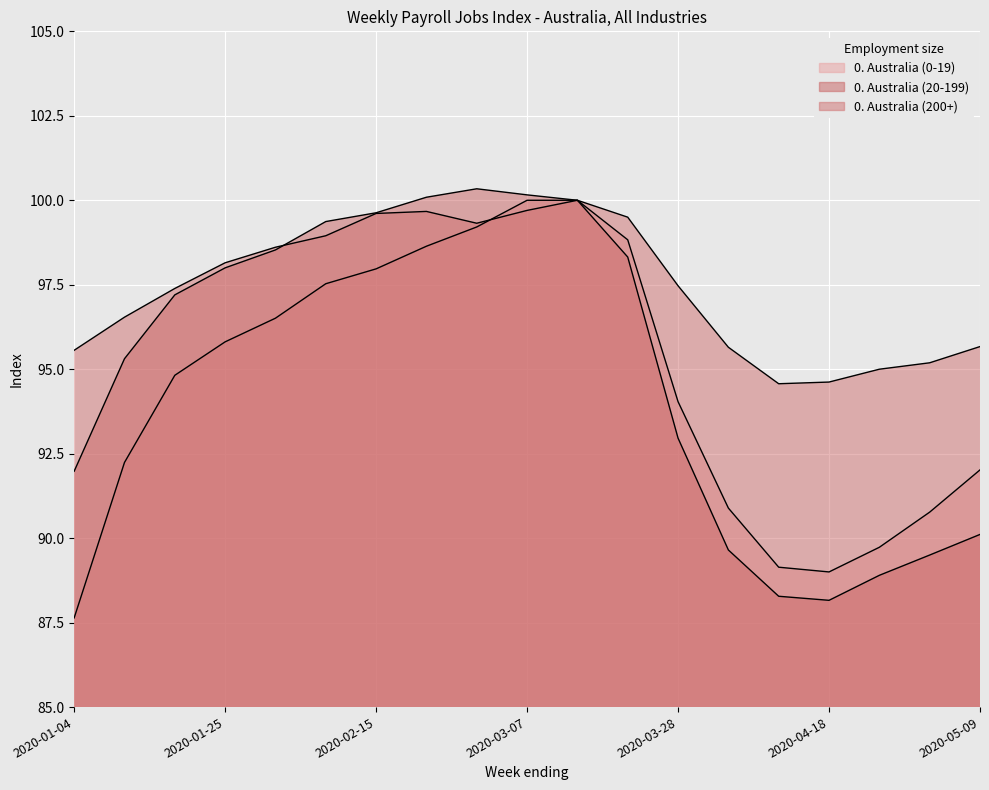

Is it true that 0. Australia (20-199) equals 21.8 at 2020-01-11?

False